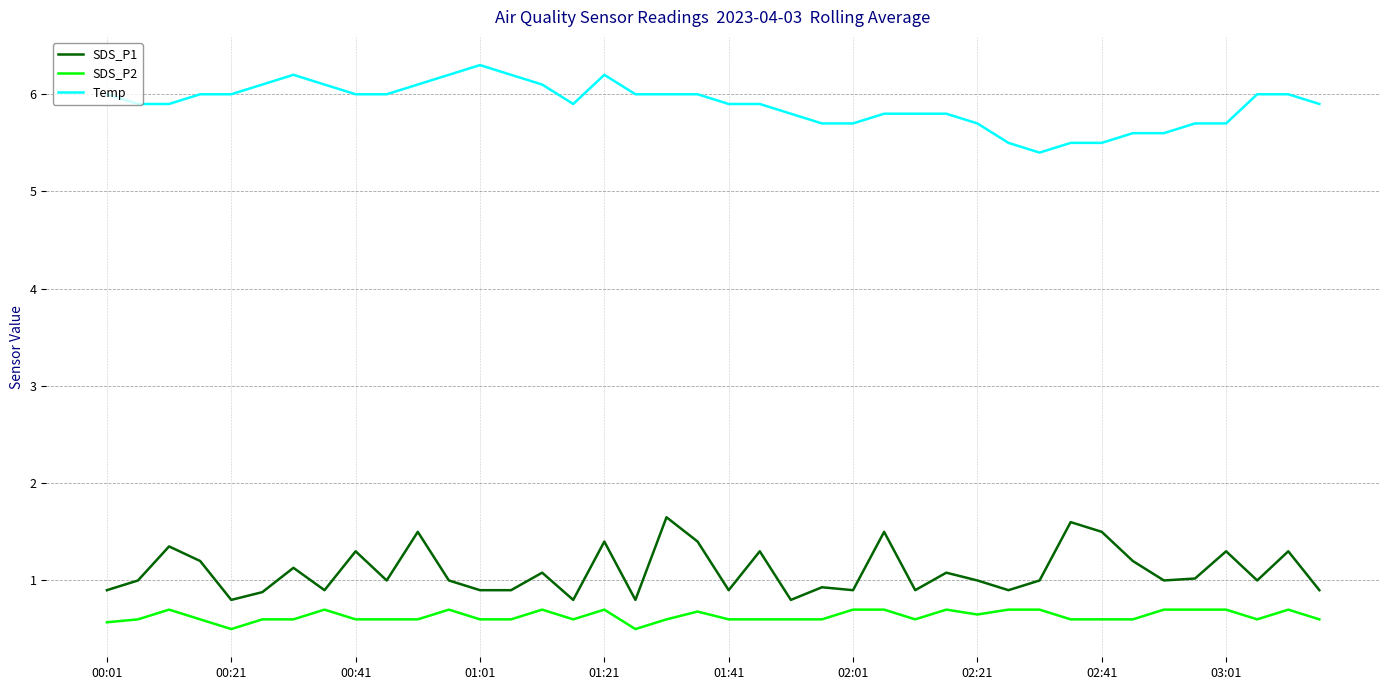

Rank the series by their maximum value, from lowest to highest.

SDS_P2, SDS_P1, Temp